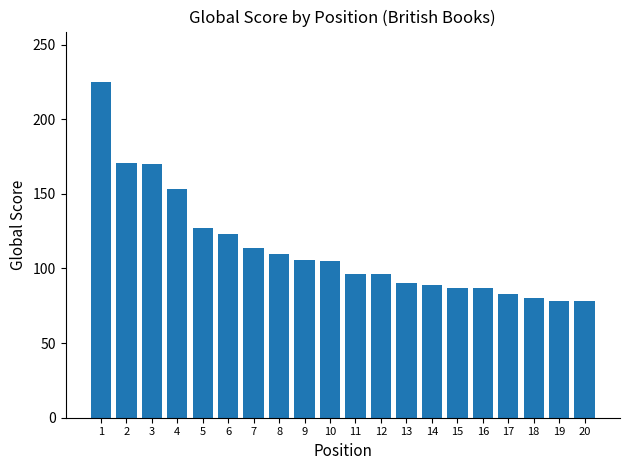

What is the change in value from 11 to 19?

-18